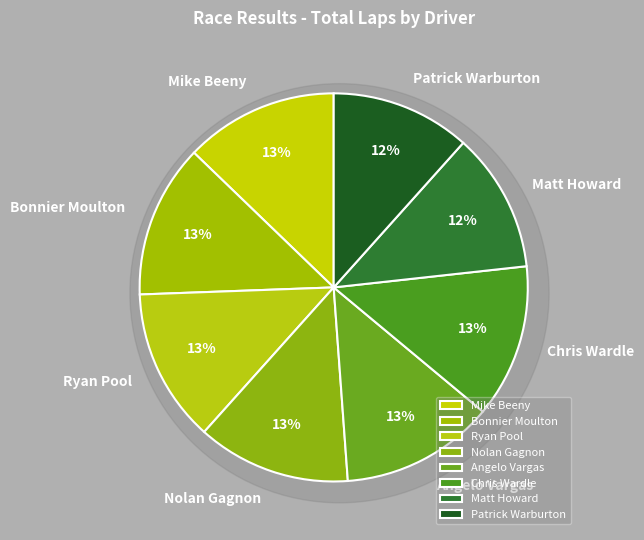

What is the largest slice in the pie chart?

Mike Beeny